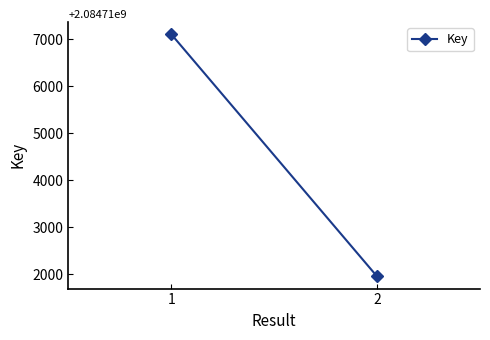

Between 2 and 1, which is larger?

1